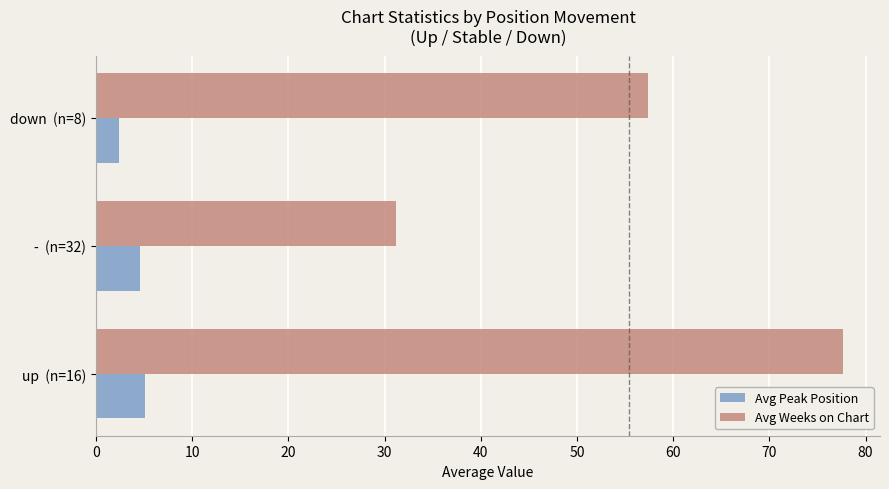

How many categories are shown in the chart?

3